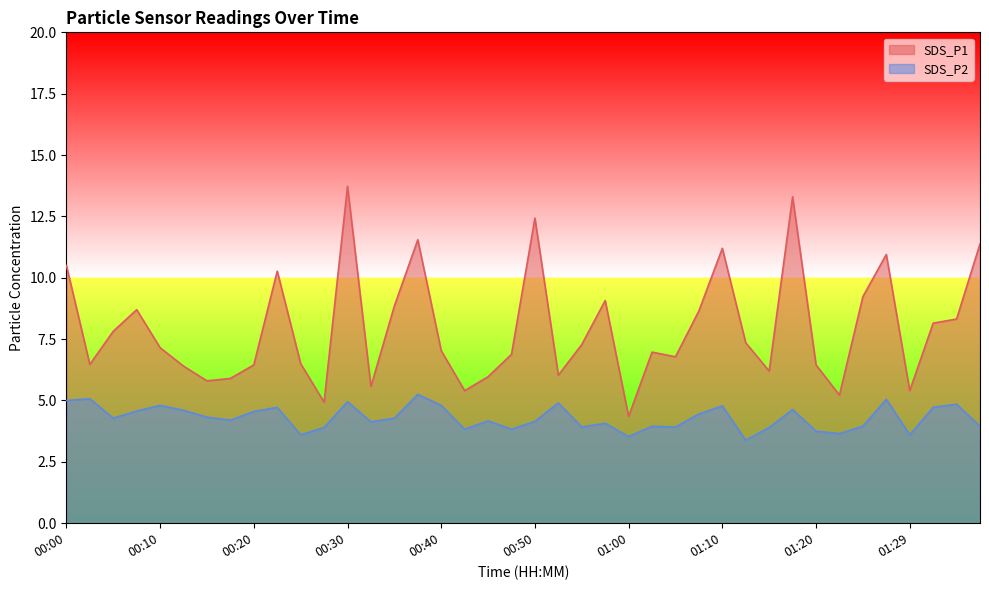

Reading left to right, extract all data points from this chart.

SDS_P1: 10.5	6.5	7.8	8.7	7.2	6.4	5.8	5.9	6.5	10.3	6.5	4.9	13.7	5.6	8.8	11.6	7.0	5.4	6.0	6.9	12.4	6.0	7.3	9.1	4.3	7.0	6.8	8.7	11.2	7.3	6.2	13.3	6.5	5.2	9.2	10.9	5.4	8.2	8.3	11.4
SDS_P2: 5.0	5.1	4.3	4.6	4.8	4.6	4.3	4.2	4.5	4.7	3.6	3.9	5.0	4.1	4.3	5.2	4.8	3.8	4.2	3.8	4.2	4.9	3.9	4.1	3.5	4.0	3.9	4.5	4.8	3.4	3.9	4.6	3.8	3.6	4.0	5.0	3.6	4.7	4.8	4.0